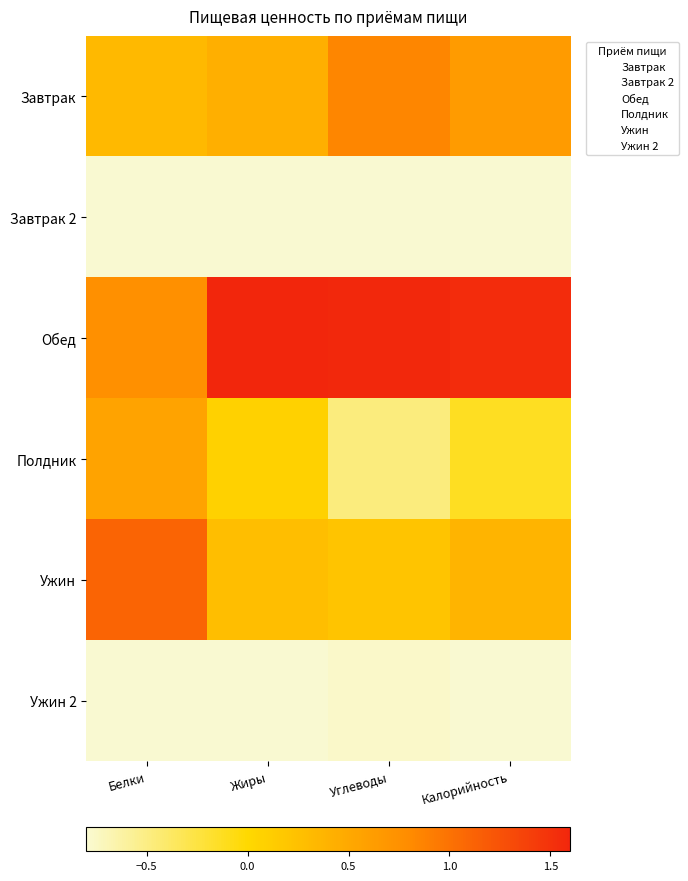

What is the difference between the highest and lowest values at Белки?

2.5